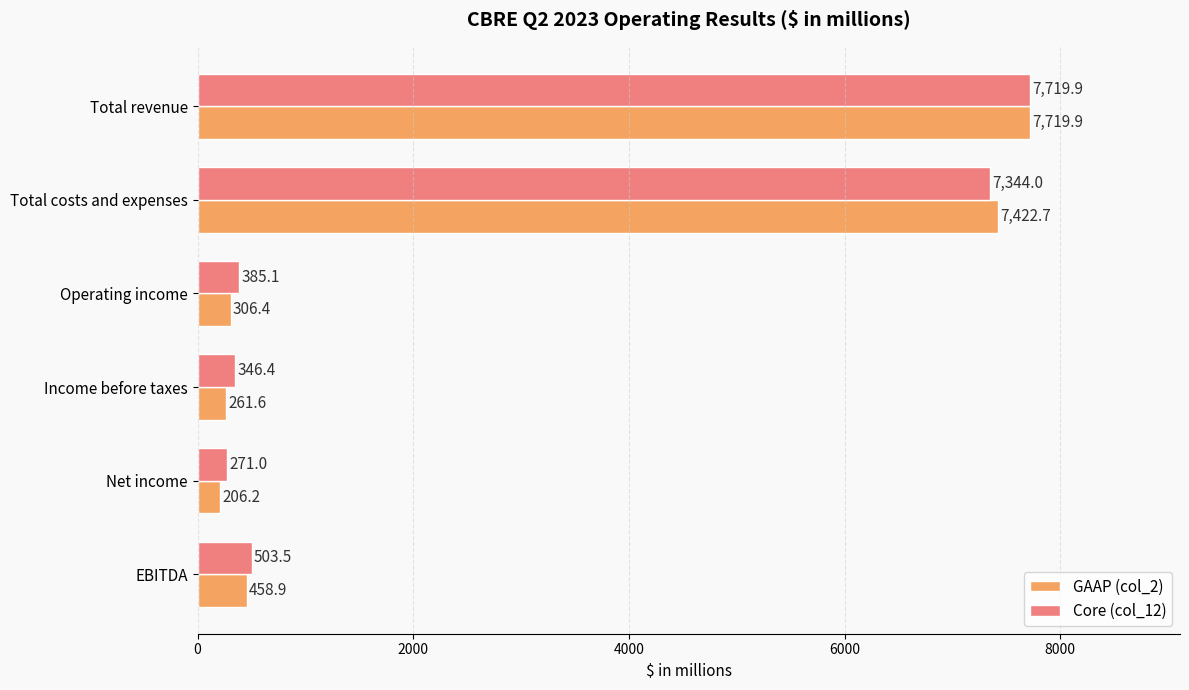

How many data points in GAAP (col_2) are above 458?

3